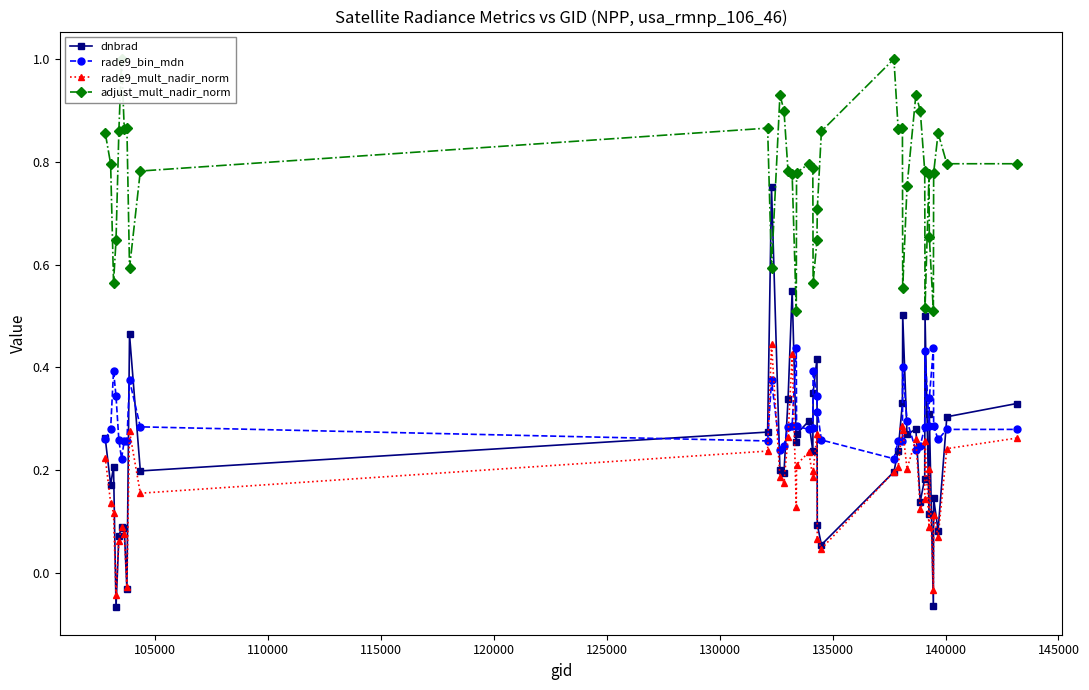

What is the minimum value shown in the chart?

-0.1